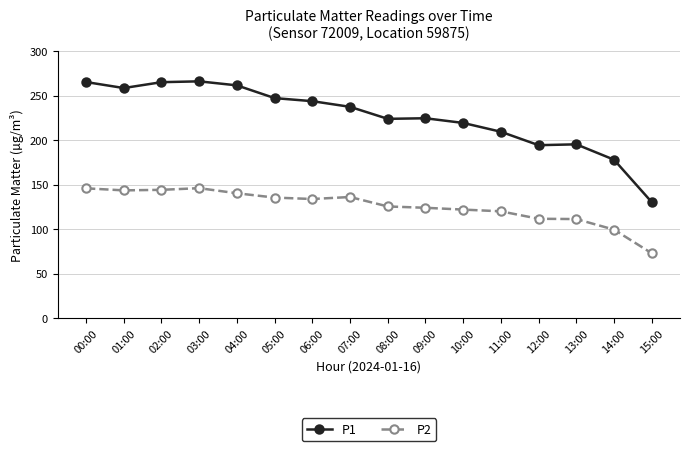

Which series has the largest total across all categories?

P1